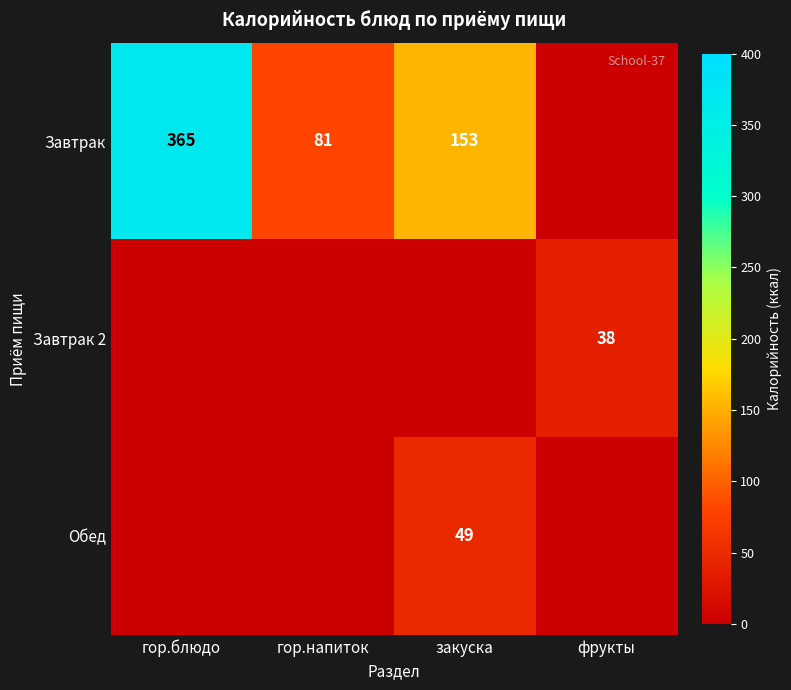

What is the difference between the Завтрак values at гор.напиток and гор.блюдо?

284